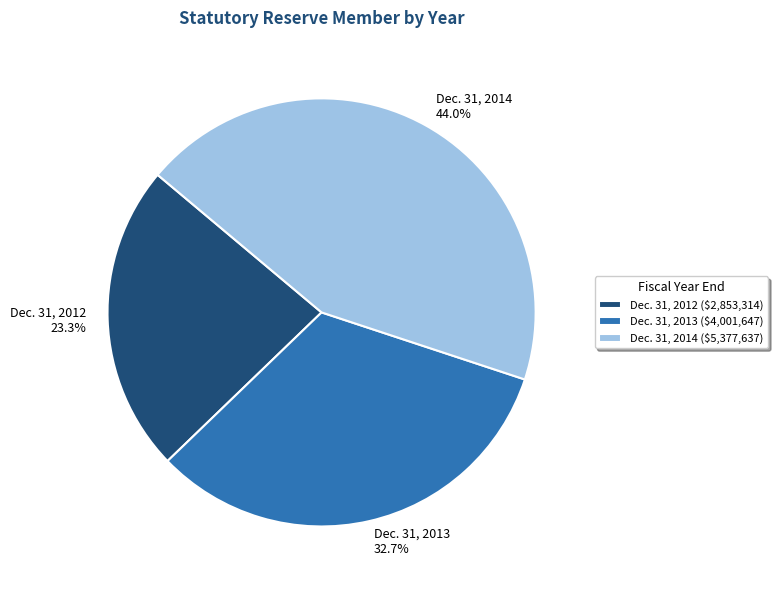

Count the number of slices in the pie.

3